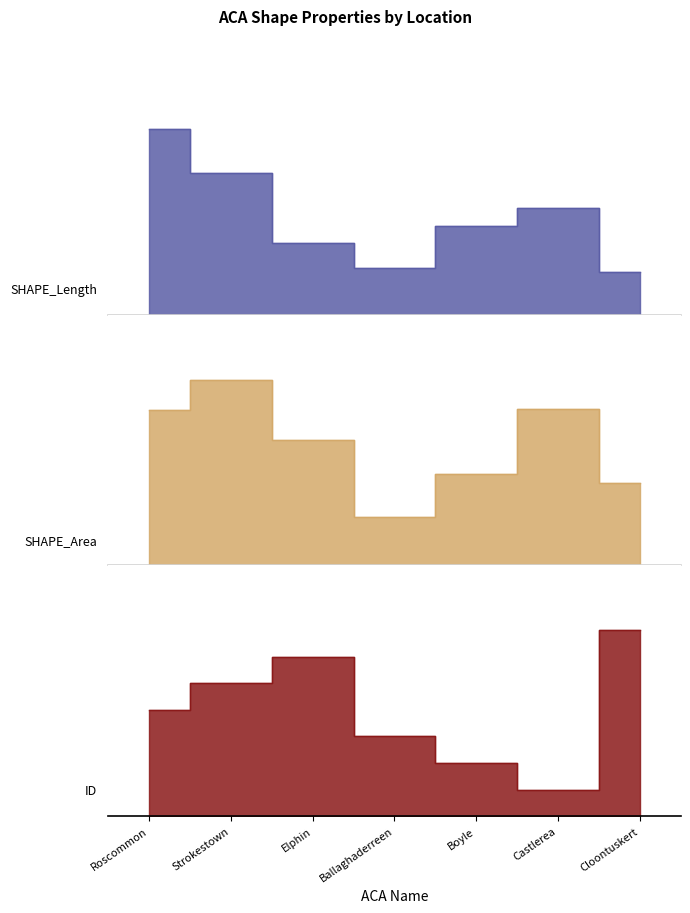

Which series has the widest spread of values?

ID